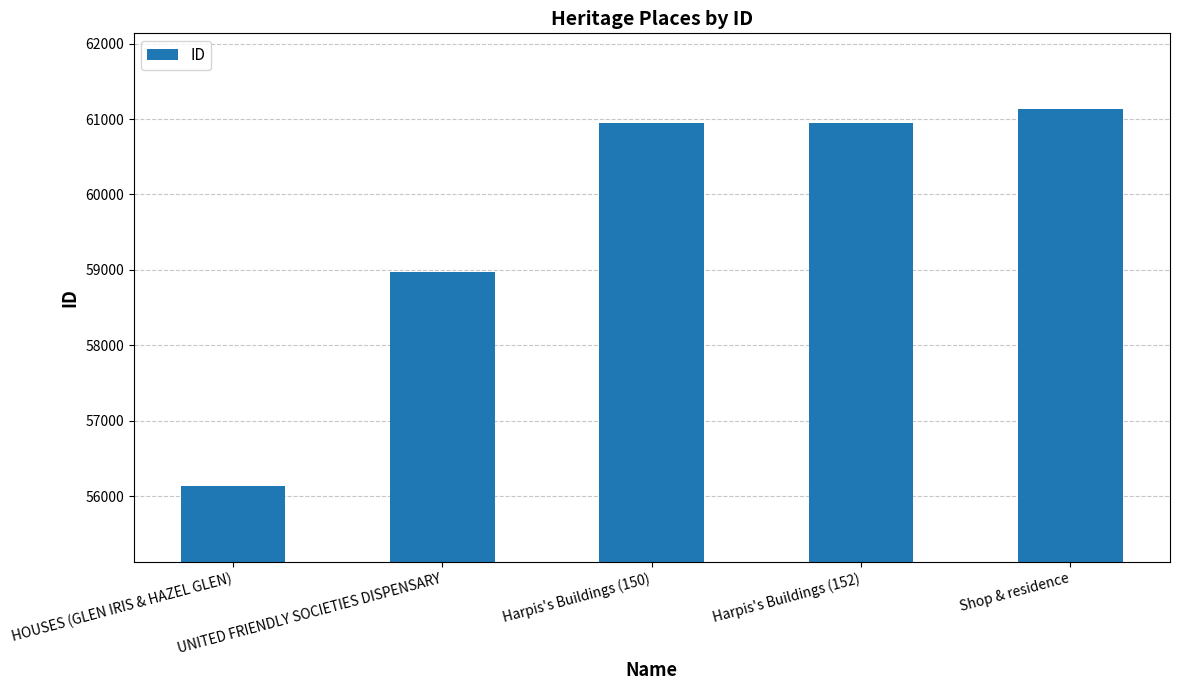

What is the sum of all values?

298136